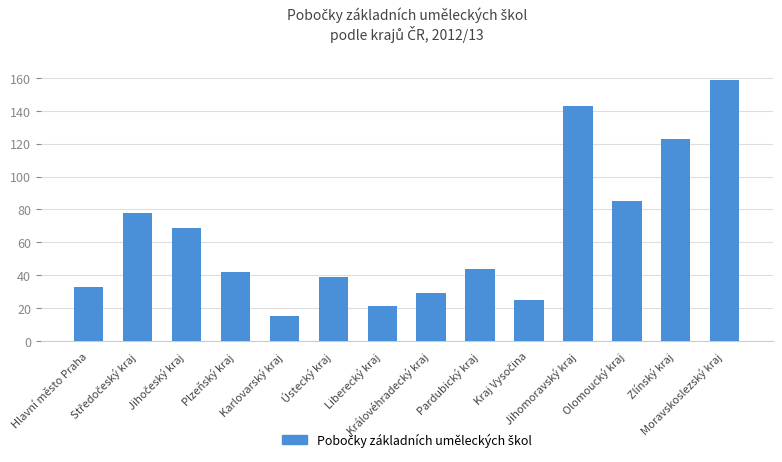

What is the maximum value shown in the chart?

159